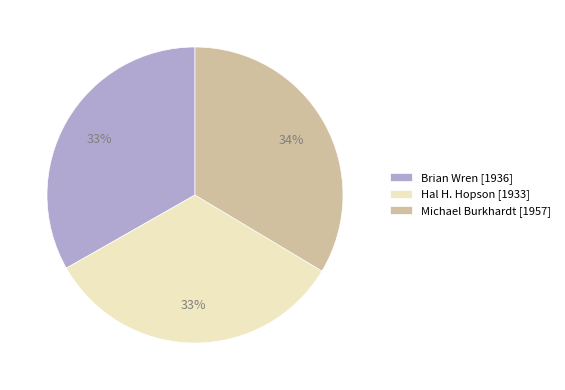

True or false: Brian Wren accounts for 33% of the total.

True